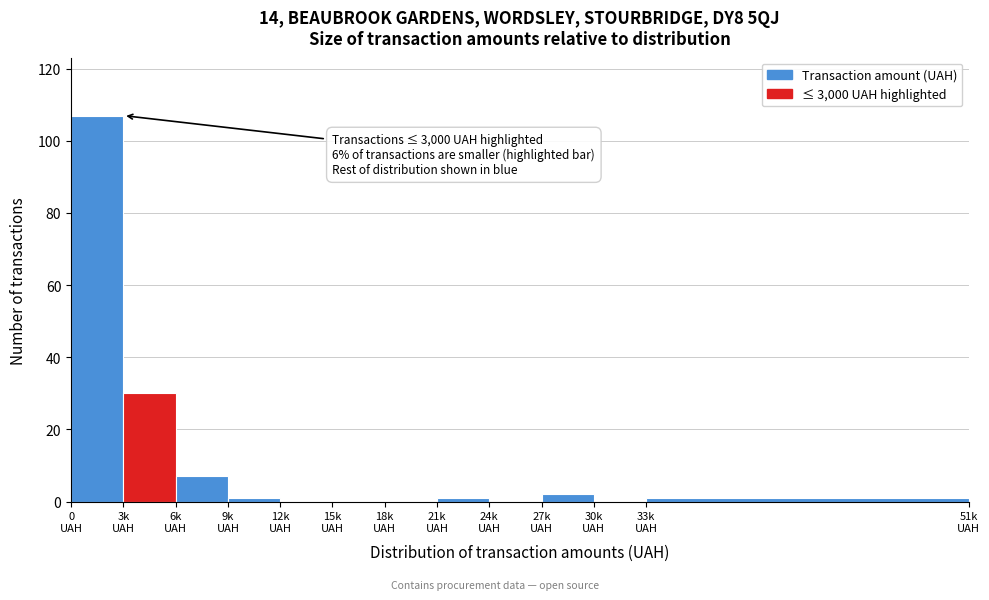

What is the sum of all values?

149